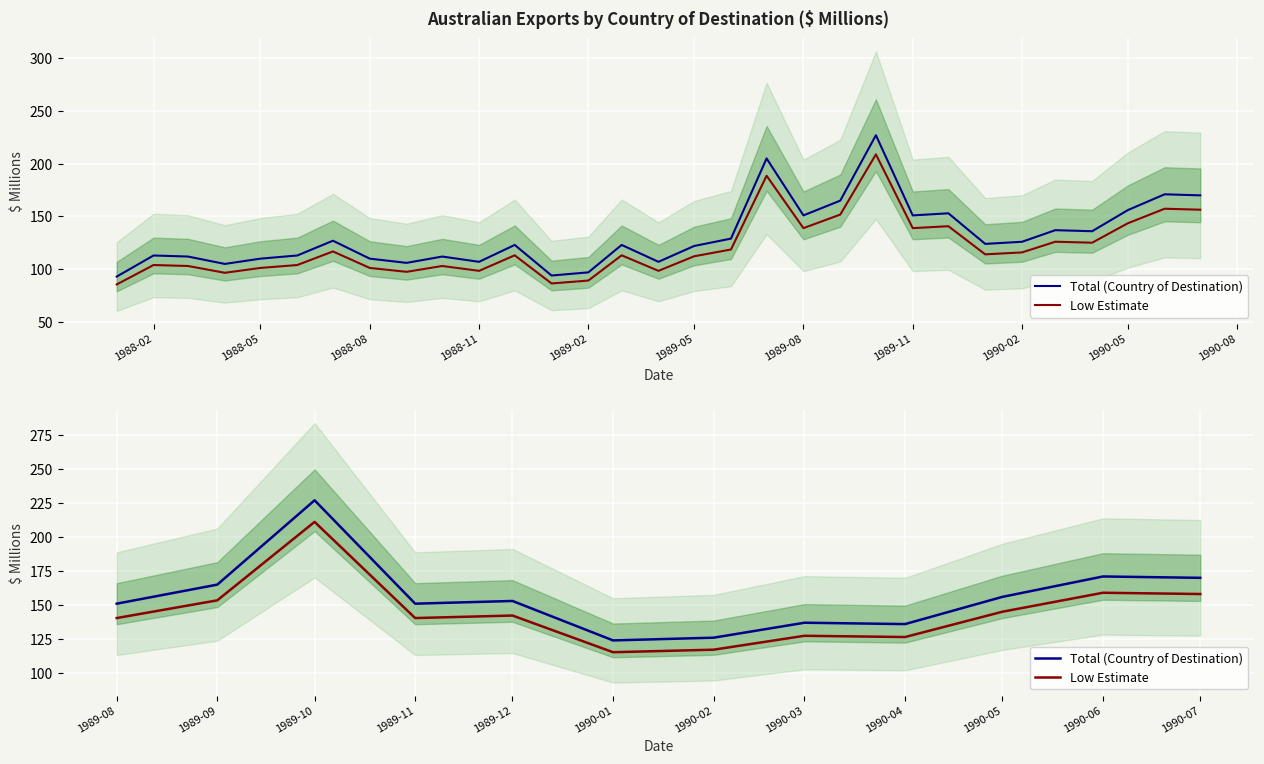

The Low Estimate series shows 63.1 at 1990-06. True or false?

False